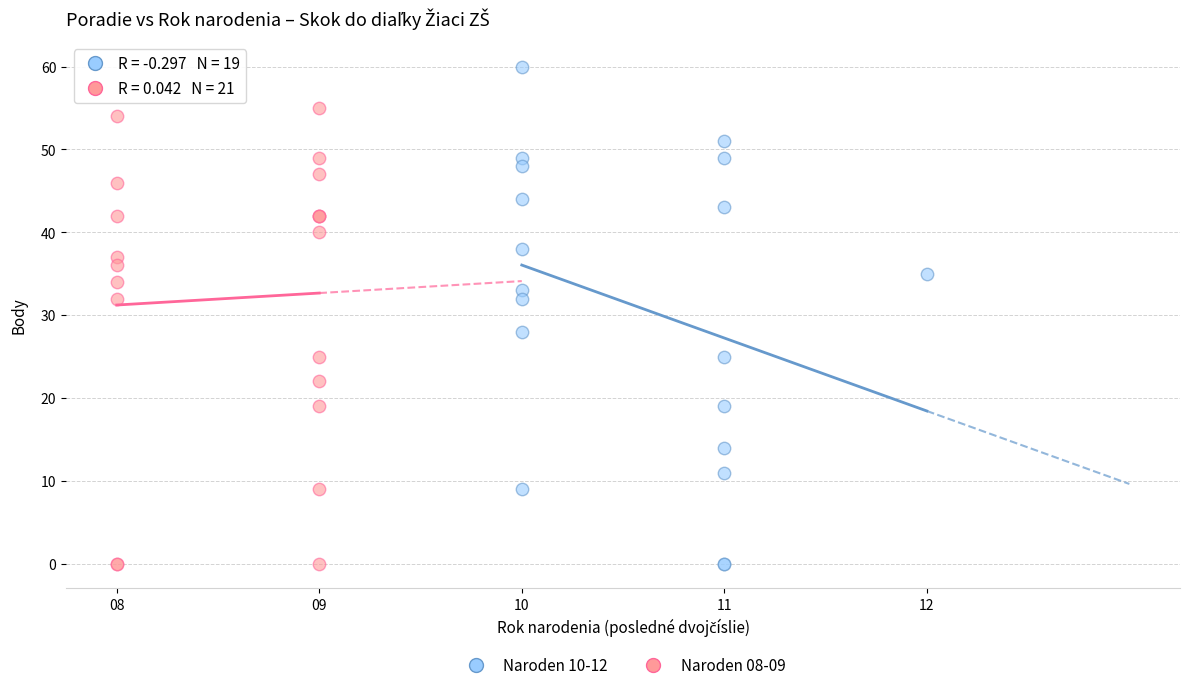

Which series has the largest Y range (max minus min)?

Naroden 10-12